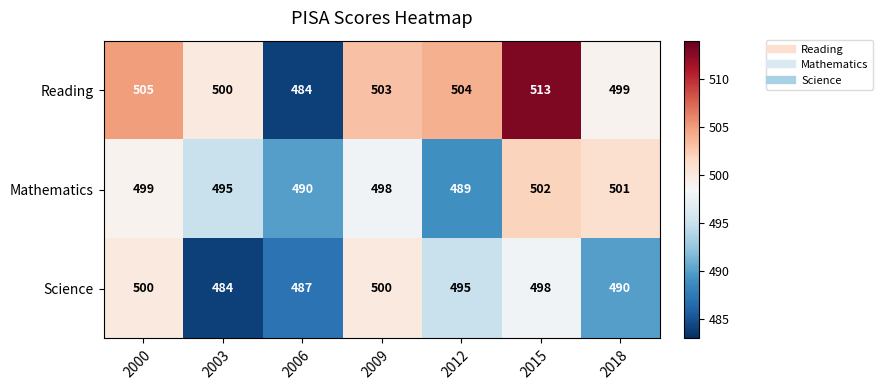

What is the sum of the Mathematics values at 2015 and 2018?

1003